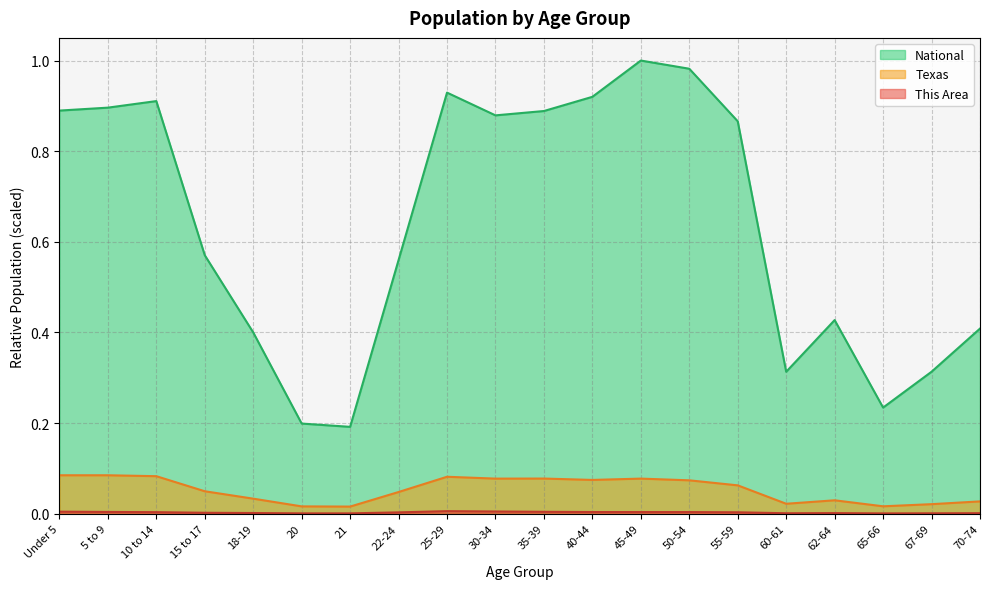

Reading left to right, extract all data points from this chart.

This Area: Under 5=0.0	5 to 9=0.0	10 to 14=0.0	15 to 17=0.0	18-19=0.0	20=0.0	21=0.0	22-24=0.0	25-29=0.0	30-34=0.0	35-39=0.0	40-44=0.0	45-49=0.0	50-54=0.0	55-59=0.0	60-61=0.0	62-64=0.0	65-66=0.0	67-69=0.0	70-74=0.0
Texas: Under 5=0.1	5 to 9=0.1	10 to 14=0.1	15 to 17=0.0	18-19=0.0	20=0.0	21=0.0	22-24=0.0	25-29=0.1	30-34=0.1	35-39=0.1	40-44=0.1	45-49=0.1	50-54=0.1	55-59=0.1	60-61=0.0	62-64=0.0	65-66=0.0	67-69=0.0	70-74=0.0
National: Under 5=0.9	5 to 9=0.9	10 to 14=0.9	15 to 17=0.6	18-19=0.4	20=0.2	21=0.2	22-24=0.6	25-29=0.9	30-34=0.9	35-39=0.9	40-44=0.9	45-49=1.0	50-54=1.0	55-59=0.9	60-61=0.3	62-64=0.4	65-66=0.2	67-69=0.3	70-74=0.4